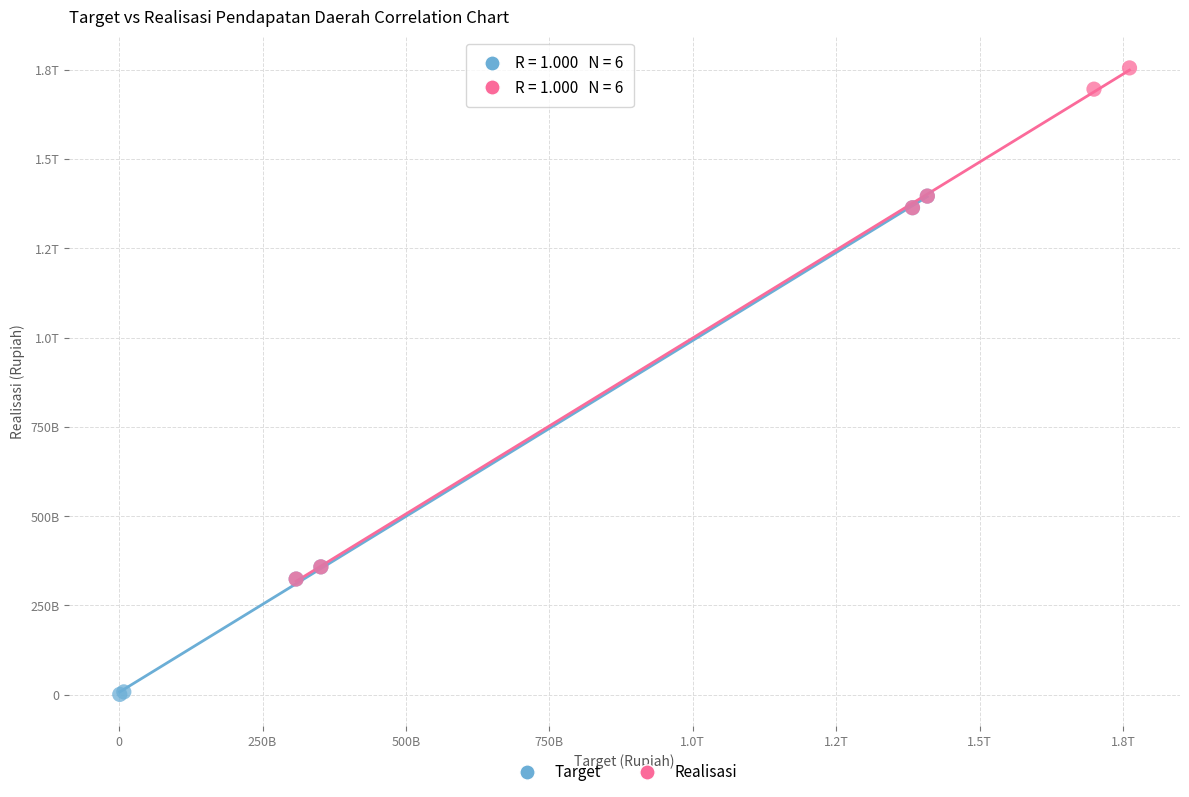

What are all the series names shown in the legend?

Target, Realisasi